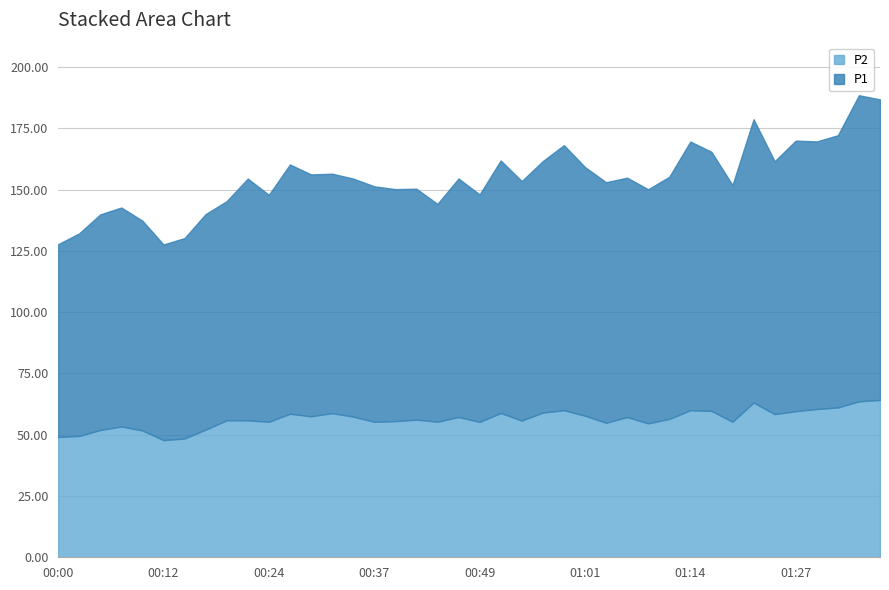

What is the maximum value shown in the chart?

124.9